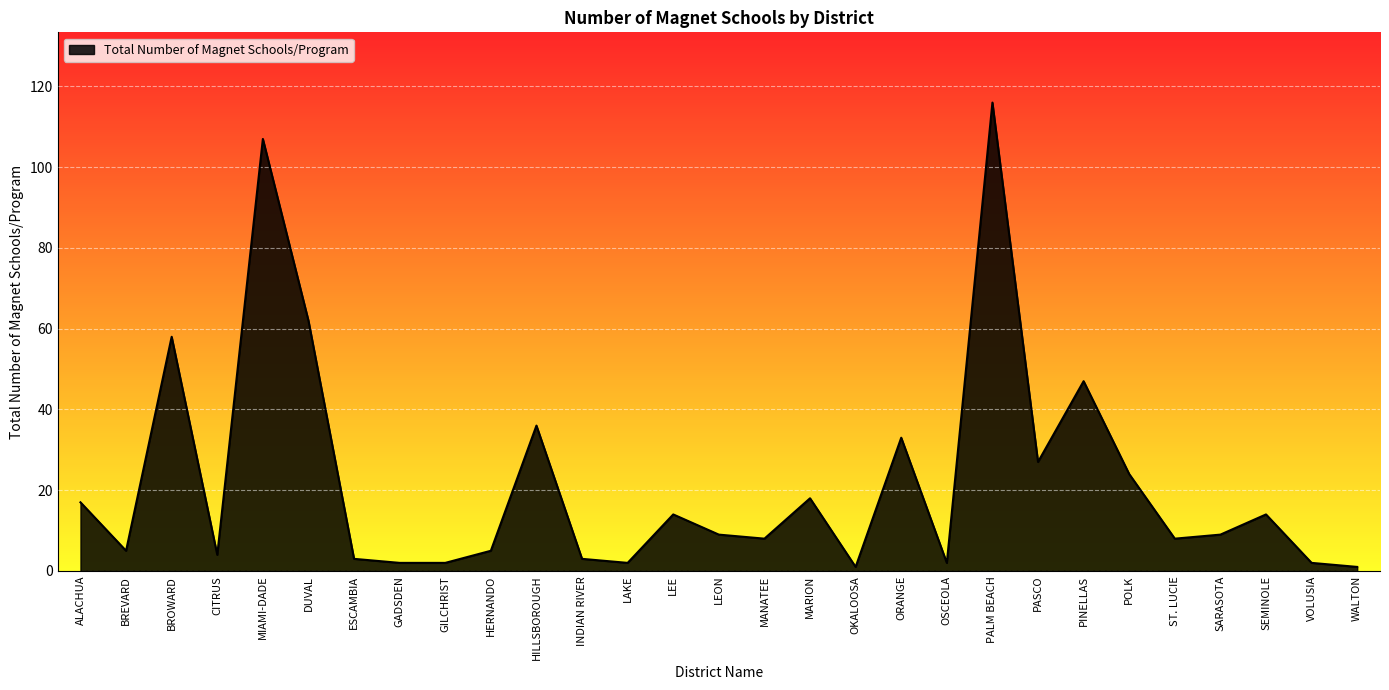

What position from the left is ST. LUCIE?

25